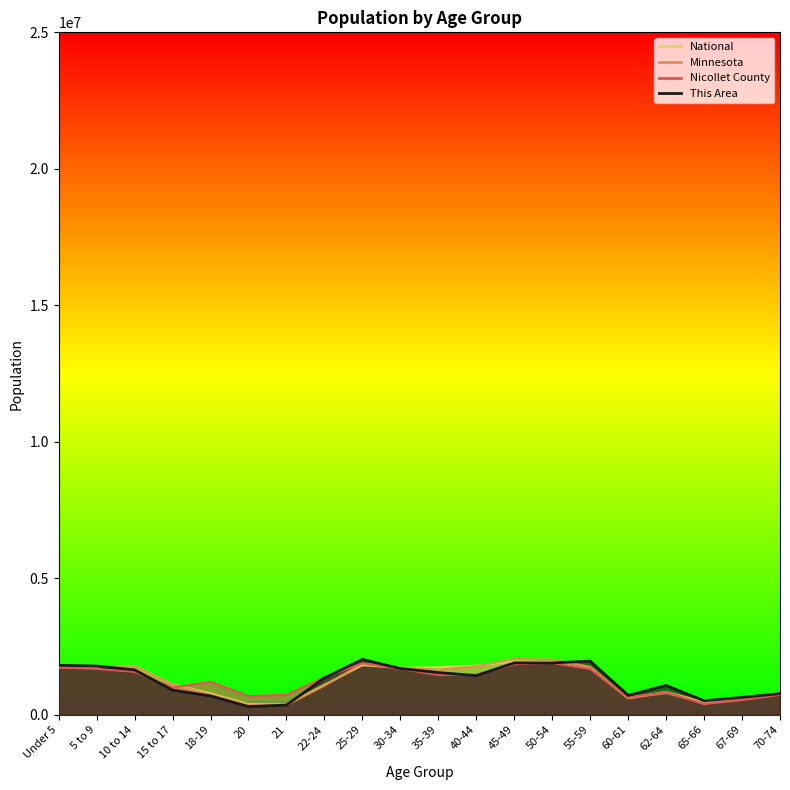

Where does the National series first go above 1694126?

Under 5